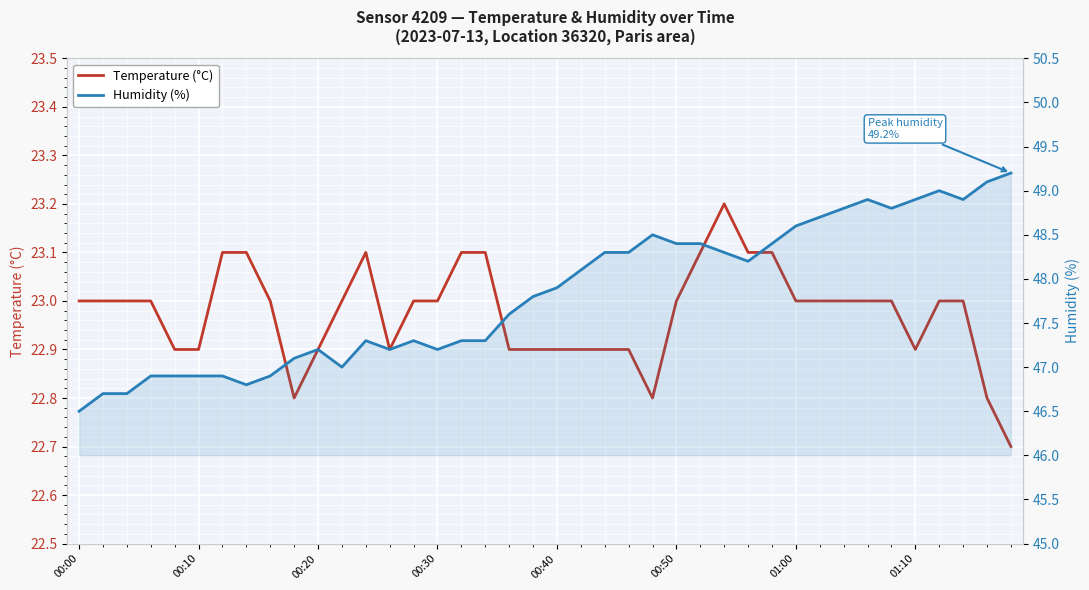

Is it true that Temperature (°C) equals 22.9 at 00:40?

True